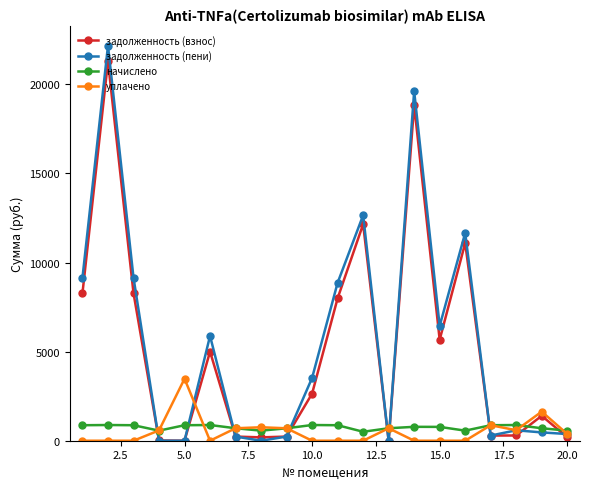

What is the value of the задолженность (взнос) point at the 3rd from the left?

8283.5